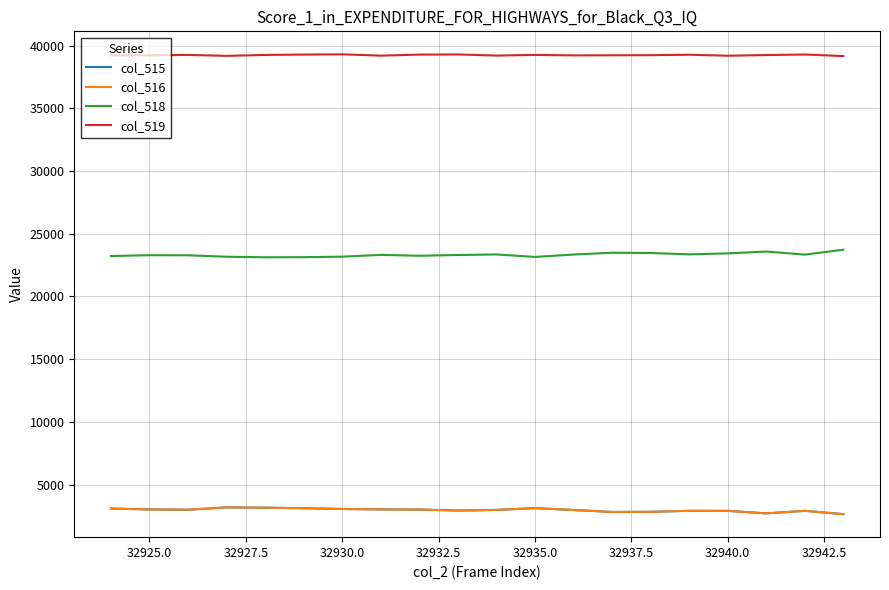

True or false: col_519 and col_515 intersect in this chart.

False